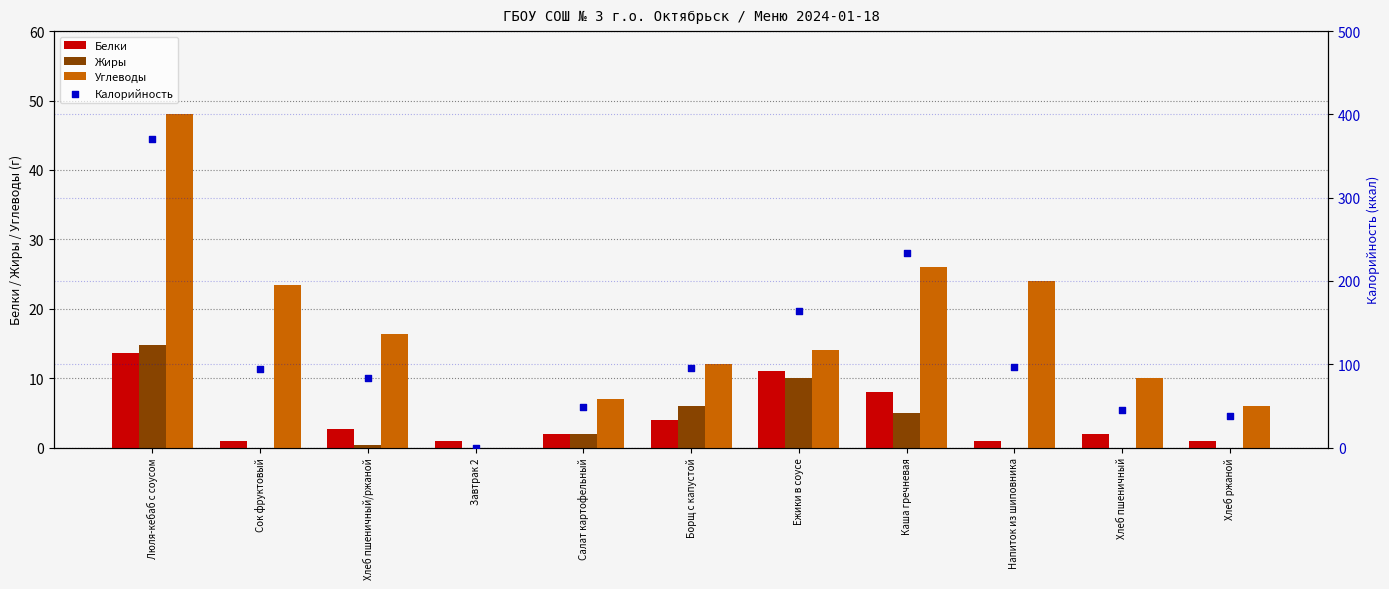

What is the total value across all series at Борщ с капустой?

118.0